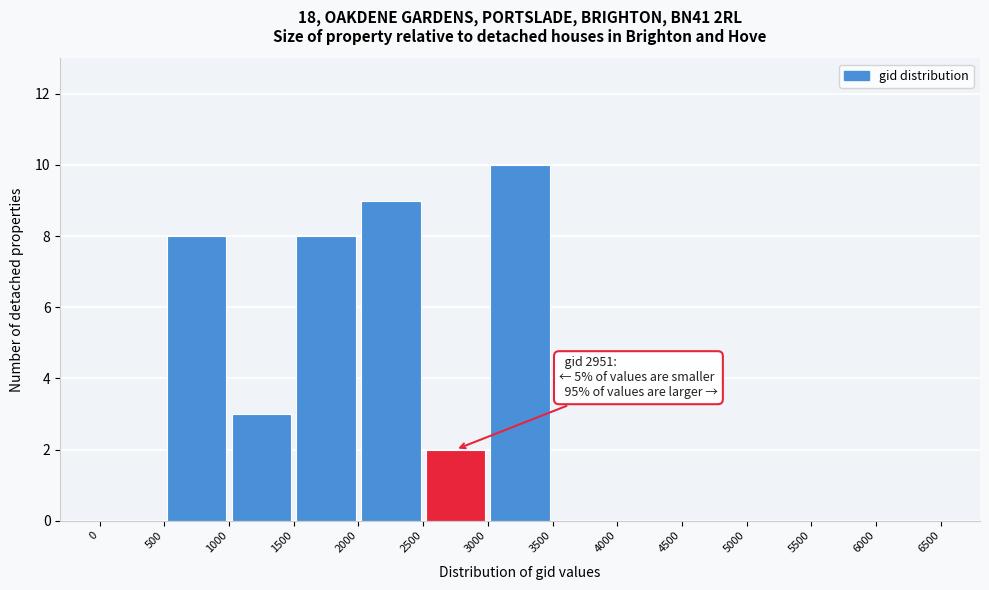

Over which range of the x-axis is the bar tallest?

3000 to 3500